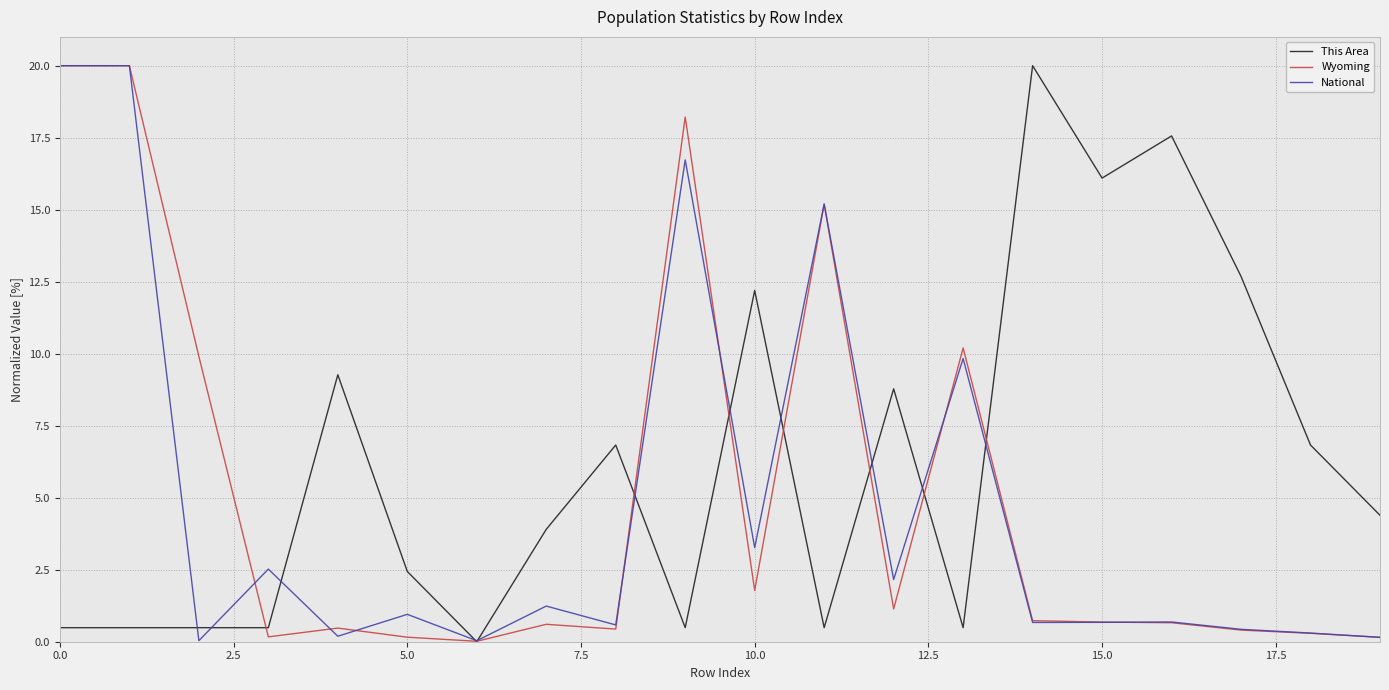

At how many categories does at least one series exceed 5?

15